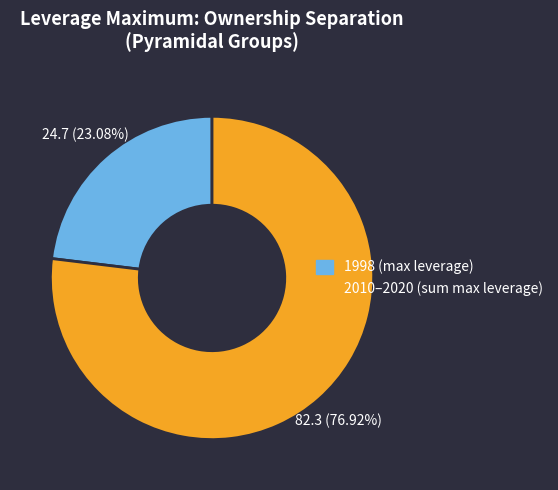

Does any single category account for the majority?

Yes